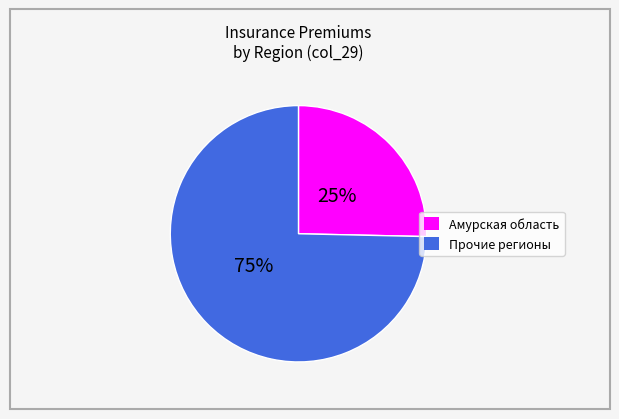

To the nearest percent, what is the average slice percentage?

50%